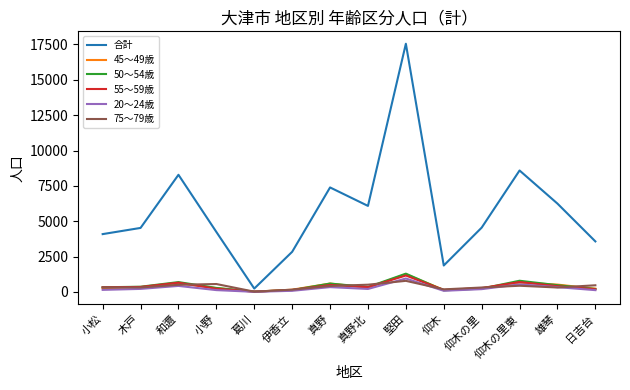

Between 仰木 and 日吉台, which series saw the biggest shift?

合計